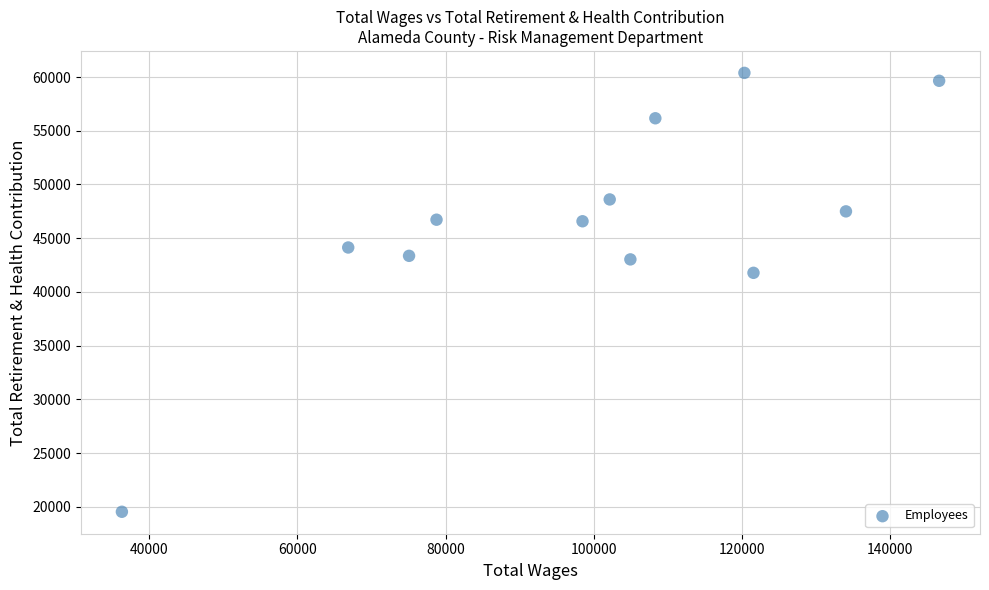

What is the range of Y values (max minus min)?

40848